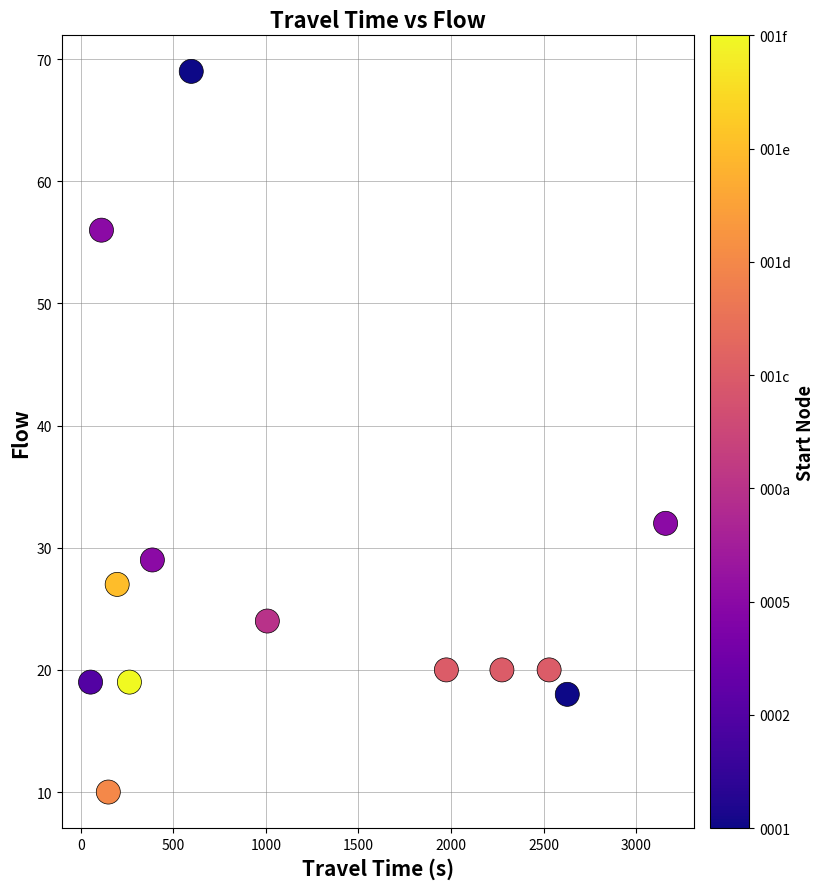

What is the range of Y values (max minus min)?

59